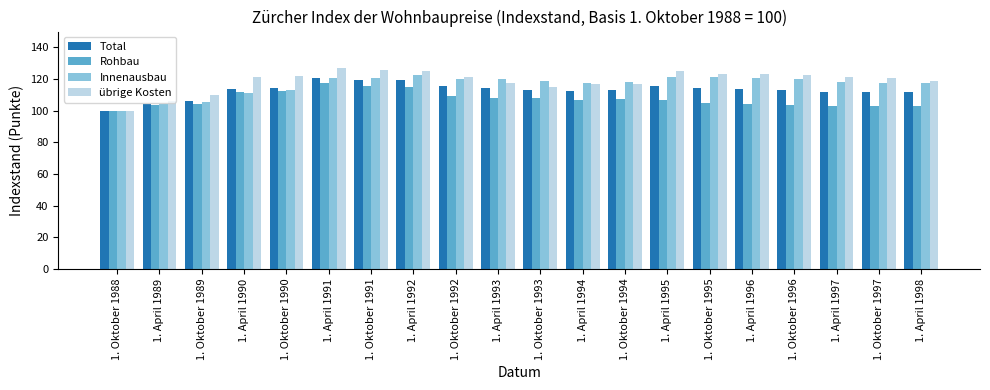

Rank the series by their maximum value, from lowest to highest.

Rohbau, Total, Innenausbau, übrige Kosten